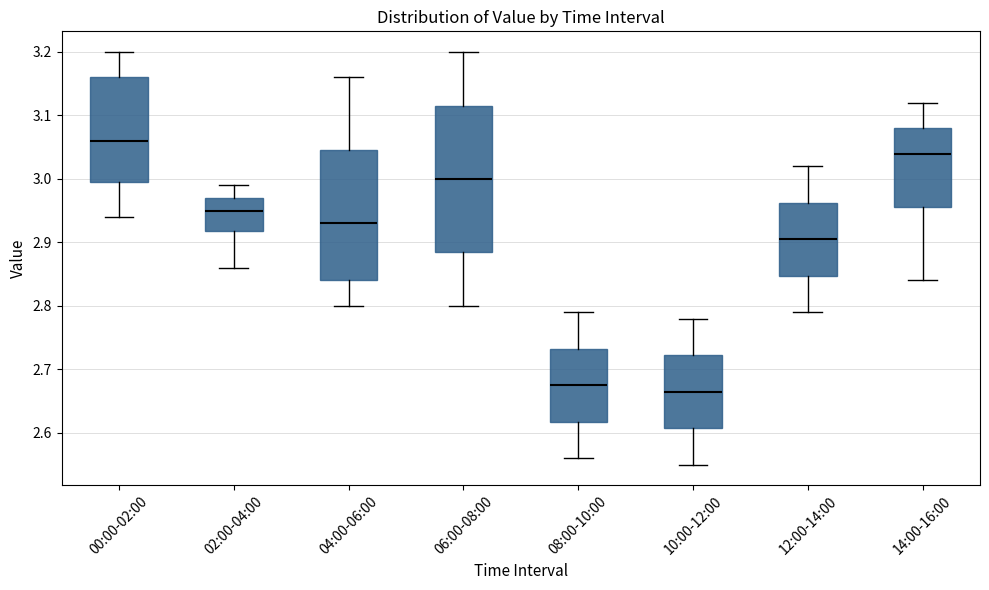

Where is the lower edge of the box for 14:00-16:00 on the y-axis? The values are not printed on the chart, so give them approximately, as read against the axis.

2.96